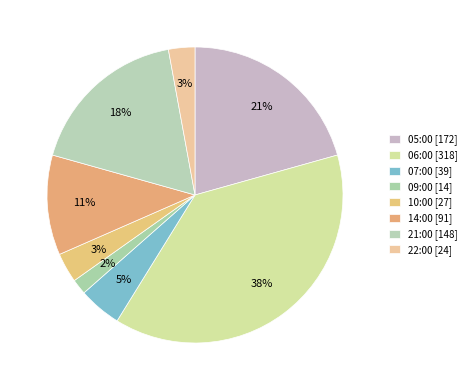

To the nearest percent, what portion does 09:00 represent?

2%